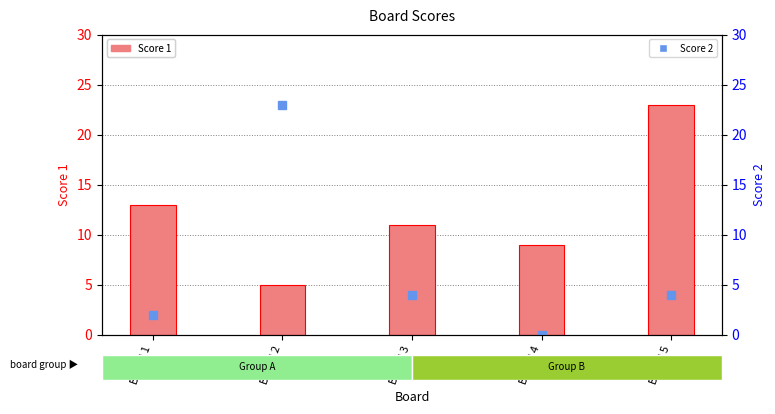

At how many categories does at least one series exceed 3?

5